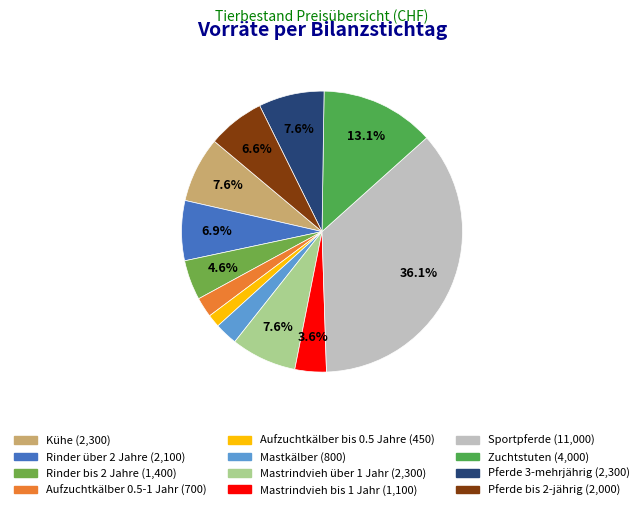

What is the smallest slice in the pie chart?

Aufzuchtkälber bis 0.5 Jahre